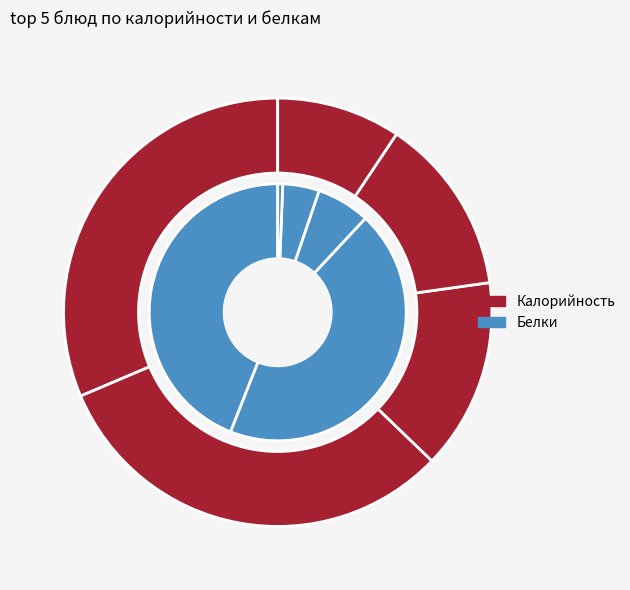

Count the number of slices in the pie.

11